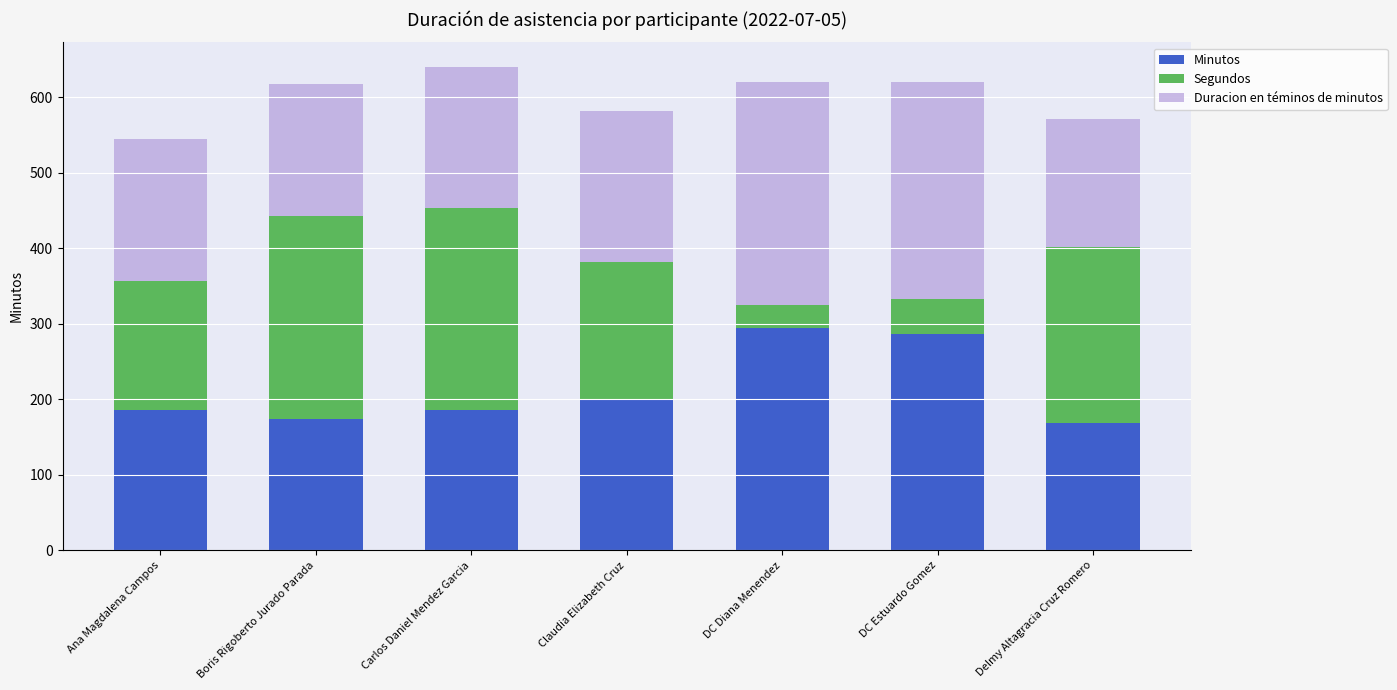

Is it true that Minutos equals 275.1 at Claudia Elizabeth Cruz?

False